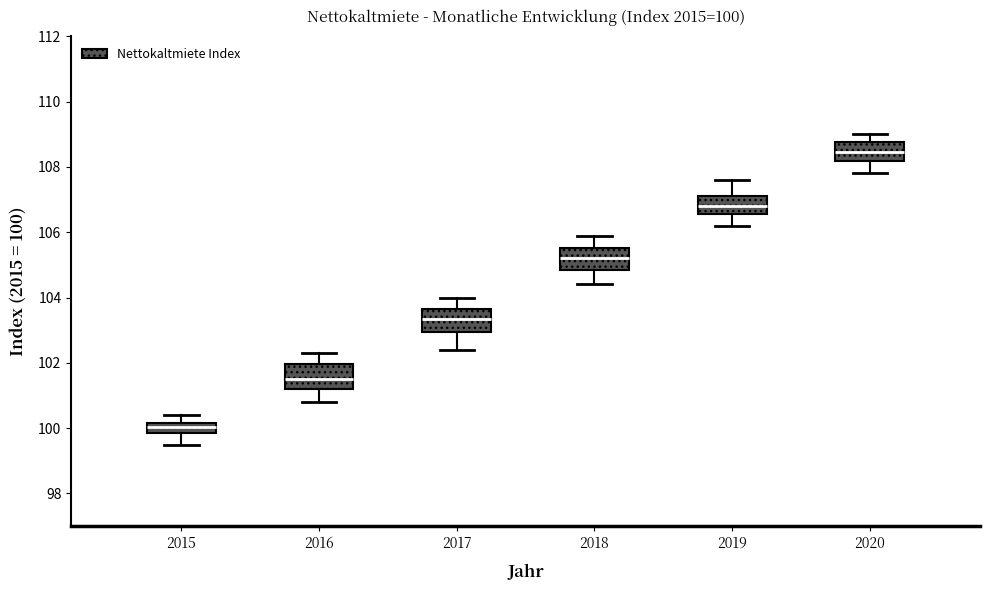

Which box has the lowest median line?

2015